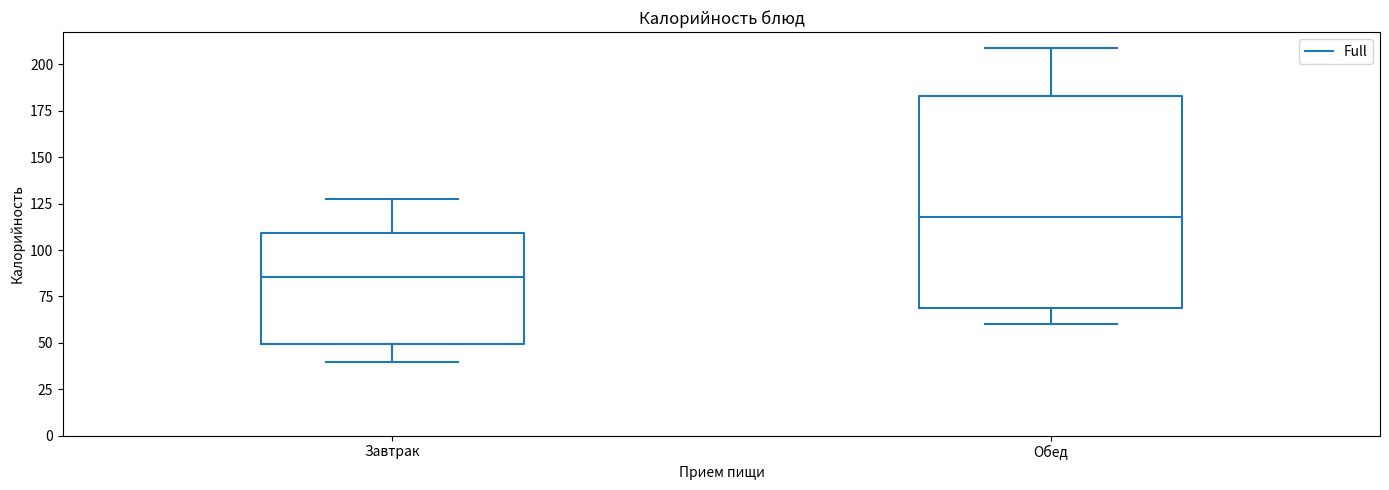

Reading left to right, read every box against the y-axis: the position of its median line, the range the box covers, and the ends of its whiskers. The values are not printed on the chart, so give them approximately, as read against the axis.

Завтрак: median 85, box 50 to 110, whiskers 40 to 125
Обед: median 120, box 70 to 185, whiskers 60 to 210